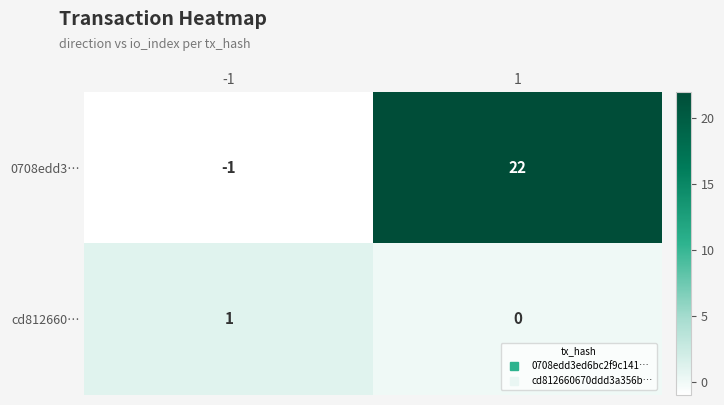

Reading left to right, what are all the values shown in this chart?

0708edd3…: -1	22
cd812660…: 1	0